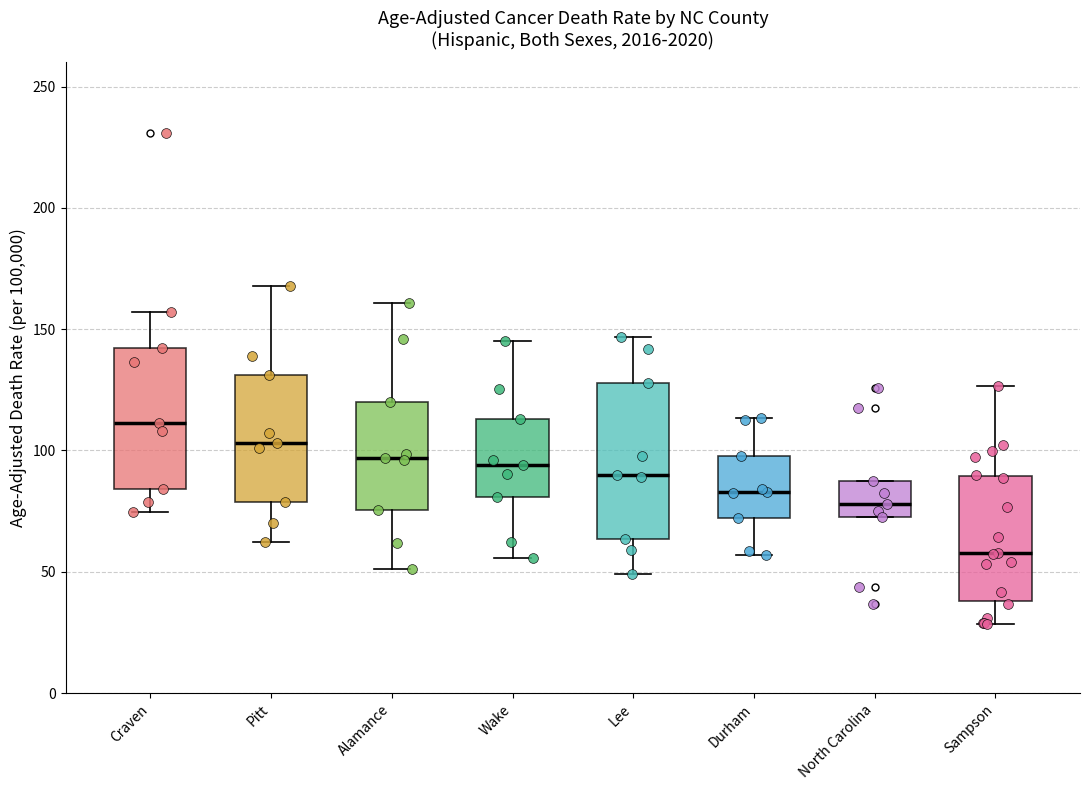

Reading left to right, transcribe this box plot: for each box, give where its median line is, the range the box spans, and where its two whiskers end, as read against the y-axis. The values are not printed on the chart, so give them approximately, as read against the axis.

Craven: median 110, box 85 to 140, whiskers 75 to 155
Pitt: median 105, box 80 to 130, whiskers 60 to 170
Alamance: median 95, box 75 to 120, whiskers 50 to 160
Wake: median 95, box 80 to 115, whiskers 55 to 145
Lee: median 90, box 65 to 130, whiskers 50 to 145
Durham: median 85, box 70 to 100, whiskers 55 to 115
North Carolina: median 80, box 75 to 85, whiskers 75 to 85
Sampson: median 60, box 40 to 90, whiskers 30 to 125